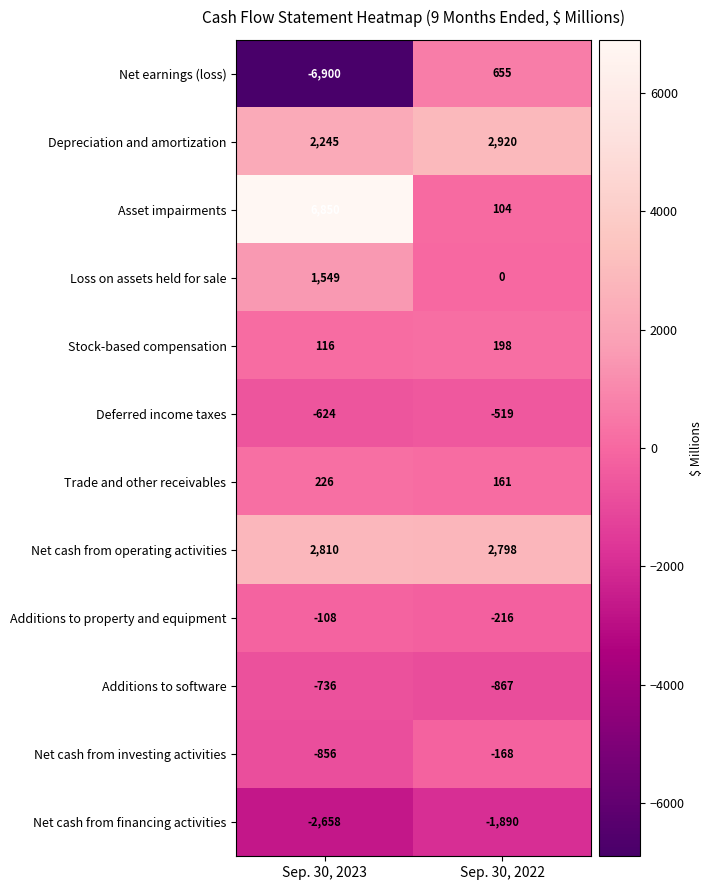

Between Sep. 30, 2023 and Sep. 30, 2022, which series saw the biggest shift?

Net earnings (loss)